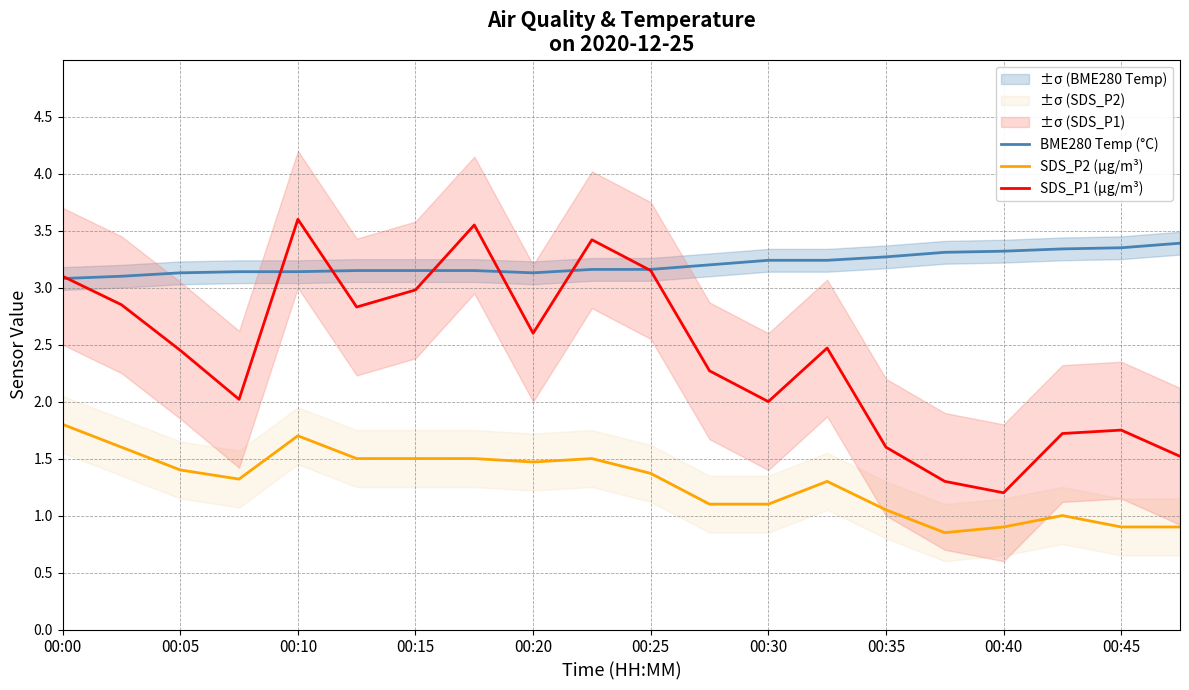

What is the sum of all SDS_P2 (µg/m³) values?

25.8